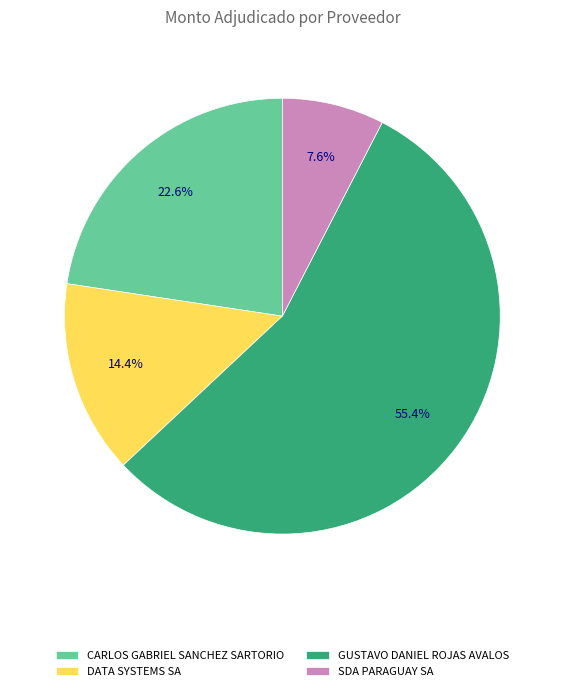

True or false: GUSTAVO DANIEL ROJAS AVALOS accounts for 65% of the total.

False